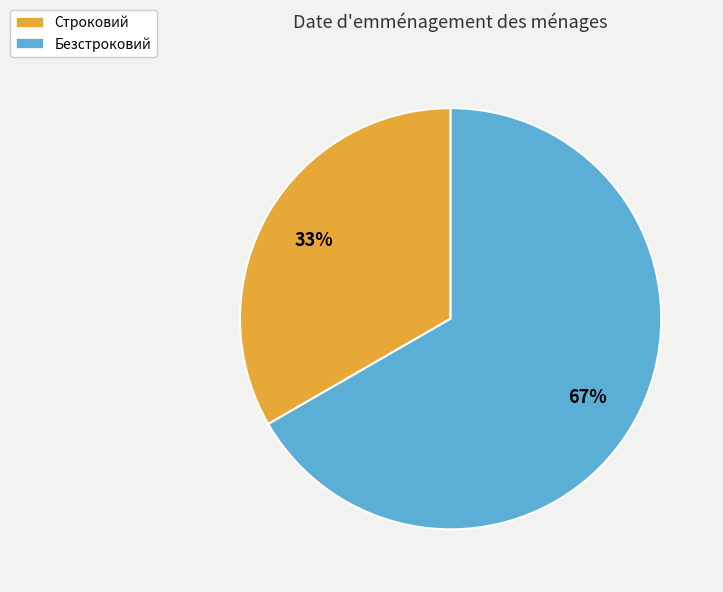

Is the sum of Безстроковий and Строковий greater than half?

Yes